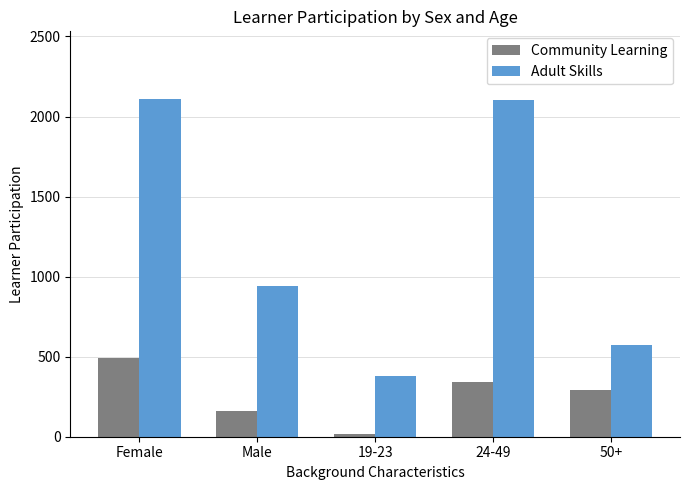

How many values in the Community Learning series are below 290?

2